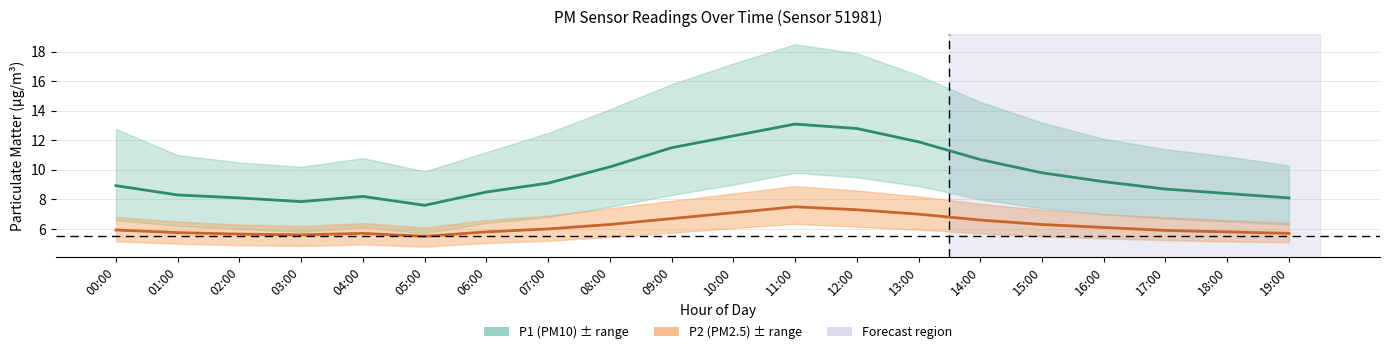

Reading right to left, what are all the values shown in this chart?

P1 mean: 8.1	8.4	8.7	9.2	9.8	10.7	11.9	12.8	13.1	12.3	11.5	10.2	9.1	8.5	7.6	8.2	7.8	8.1	8.3	8.9
P2 mean: 5.7	5.8	5.9	6.1	6.3	6.6	7.0	7.3	7.5	7.1	6.7	6.3	6.0	5.8	5.5	5.7	5.6	5.7	5.8	5.9